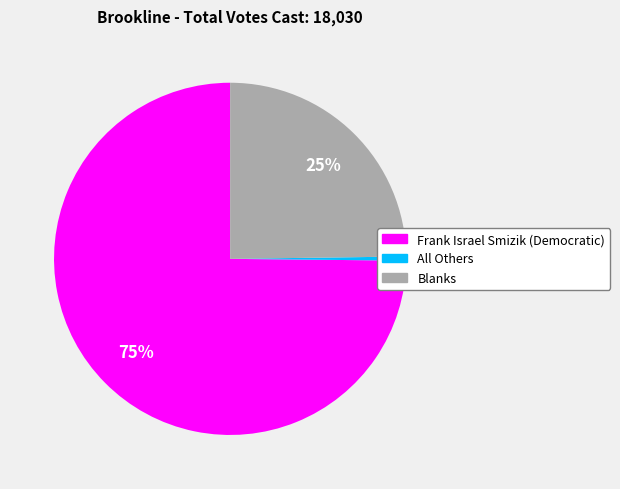

What is the majority slice?

Frank Israel Smizik (Democratic)